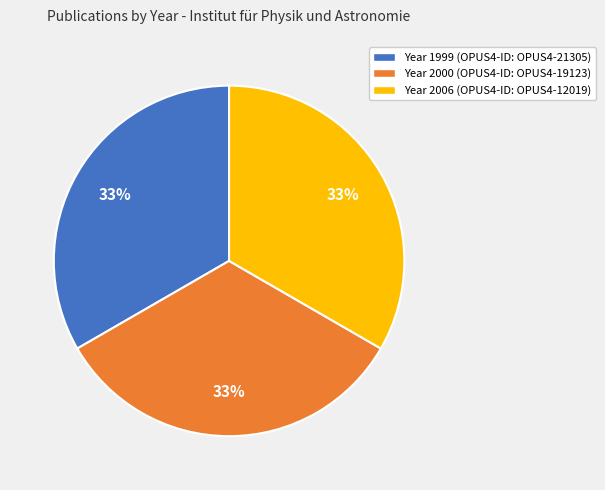

Is there a majority slice in this chart?

No